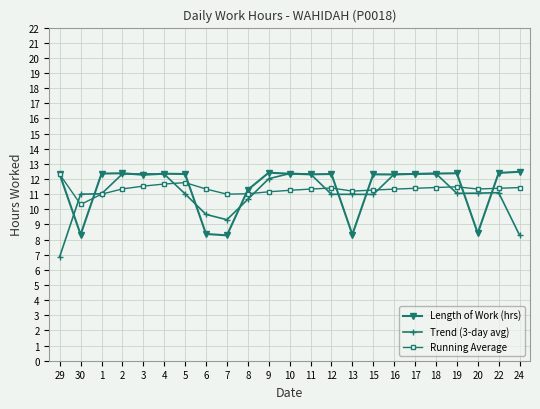

True or false: Running Average has more than 0 points higher than both neighbors.

True